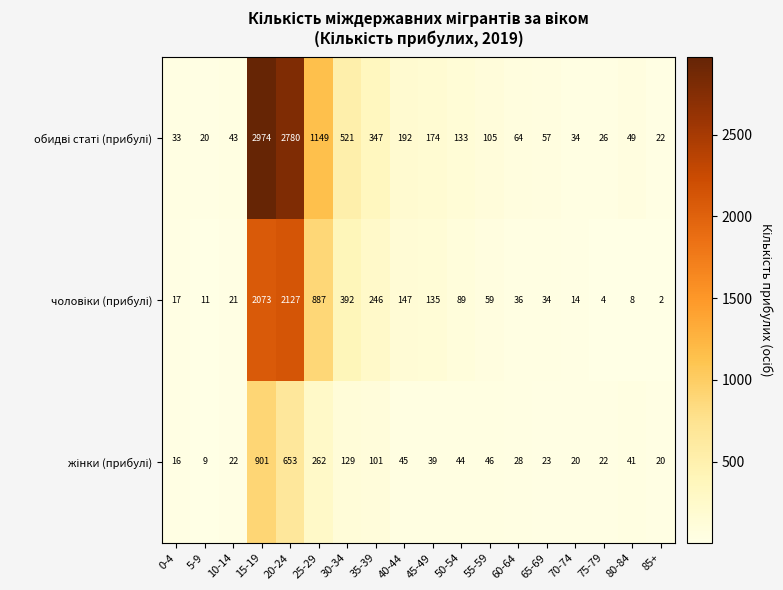

What is the spread (max minus min) of values at 40-44?

147